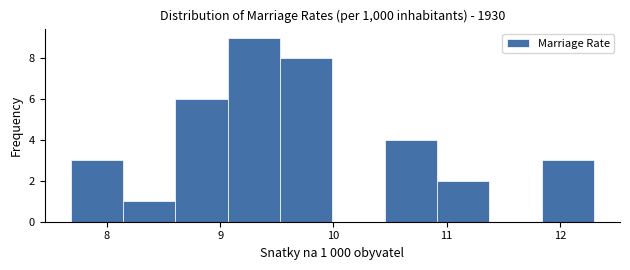

Over which range of the x-axis is the bar tallest?

9.1 to 9.5